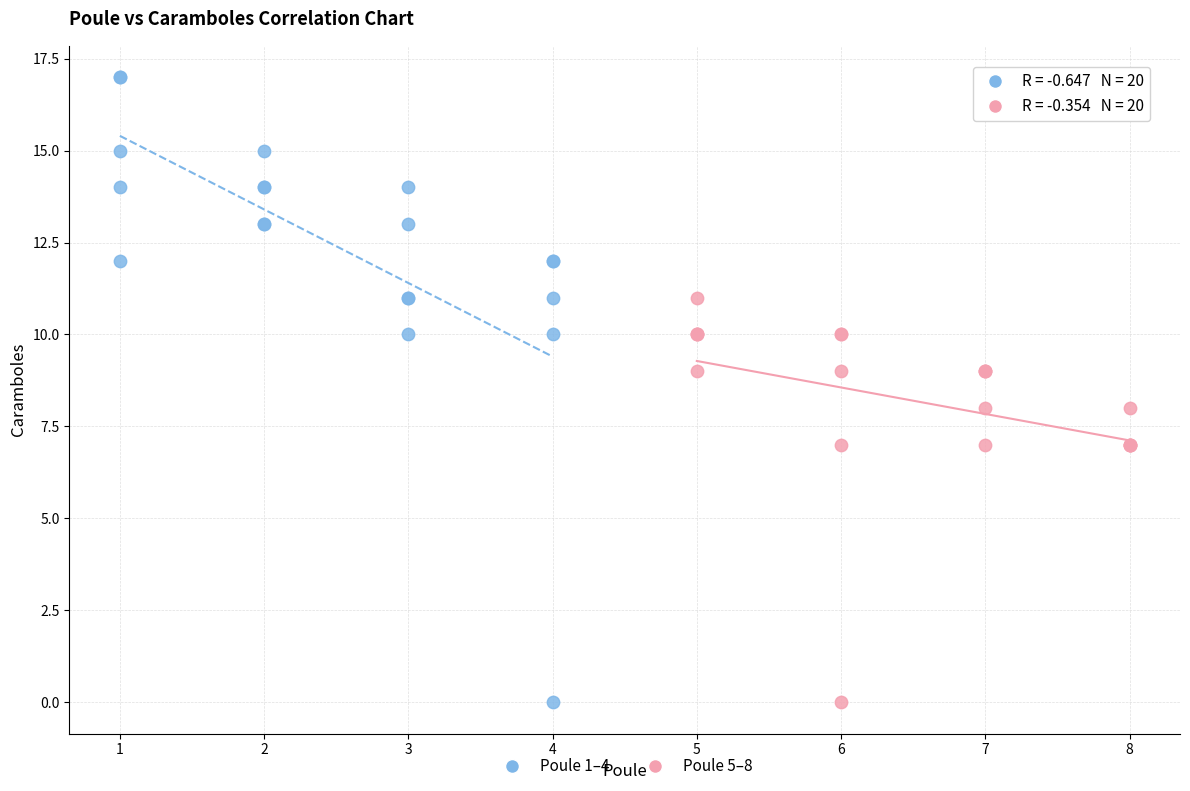

Which series contains the highest Y value?

Poule 1–4